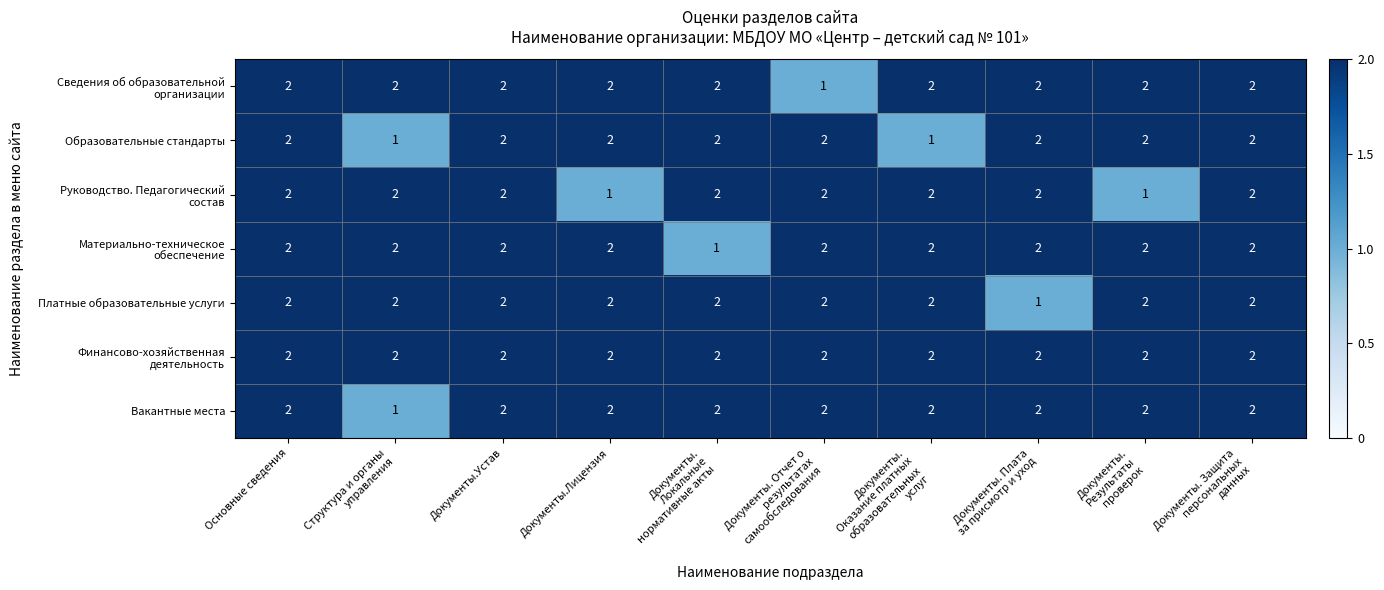

The value of Образовательные стандарты at Документы.Лицензия is 1. True or false?

False